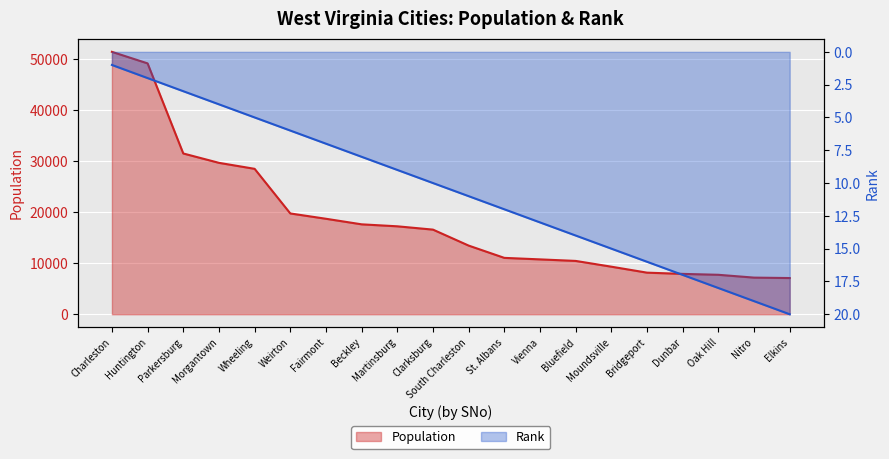

List the labels in order of Rank value, smallest first.

Charleston, Huntington, Parkersburg, Morgantown, Wheeling, Weirton, Fairmont, Beckley, Martinsburg, Clarksburg, South Charleston, St. Albans, Vienna, Bluefield, Moundsville, Bridgeport, Dunbar, Oak Hill, Nitro, Elkins